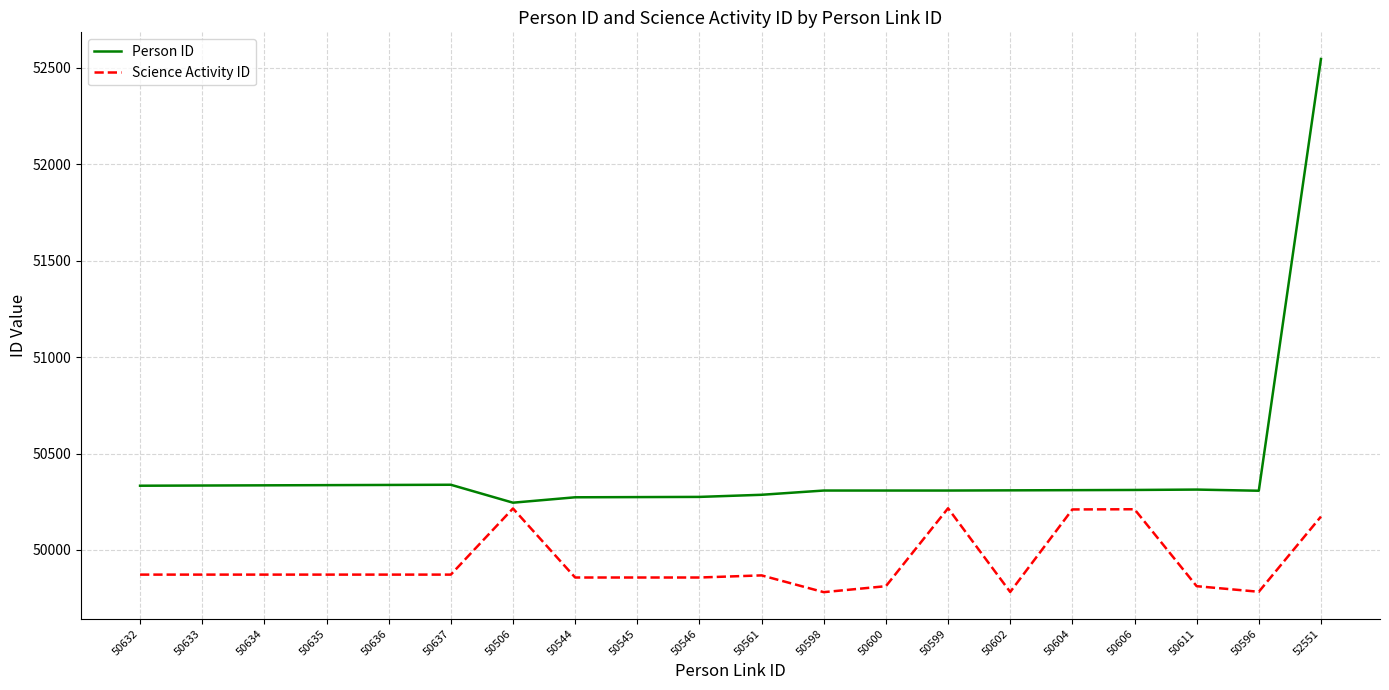

Which series has the largest total across all categories?

Person ID